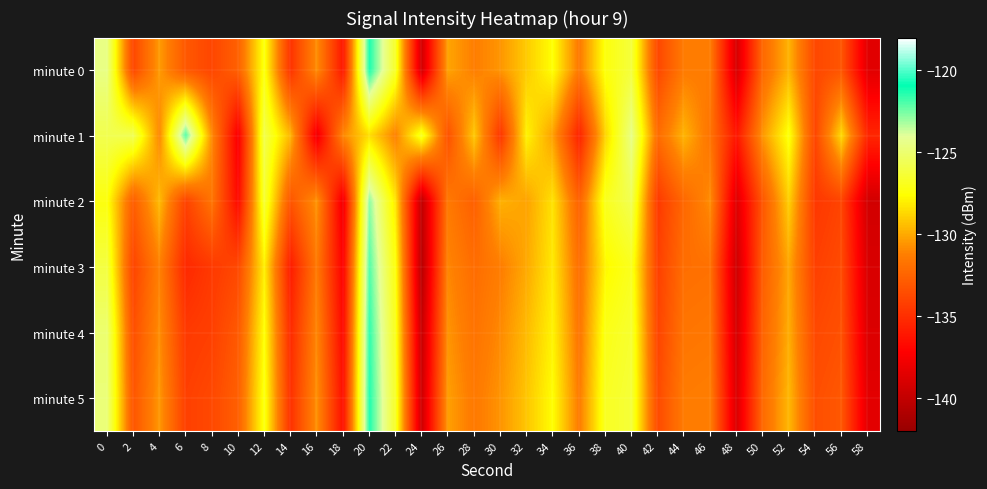

Which has a higher value, 34 or 4?

34